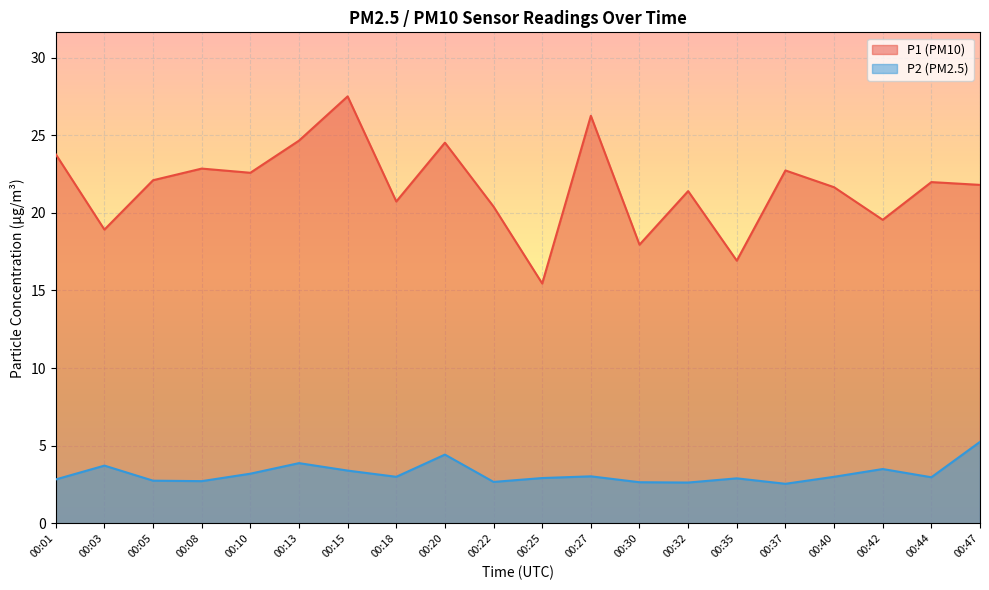

Is the value of P2 at 00:13 greater than the value of P1 at 00:20?

No